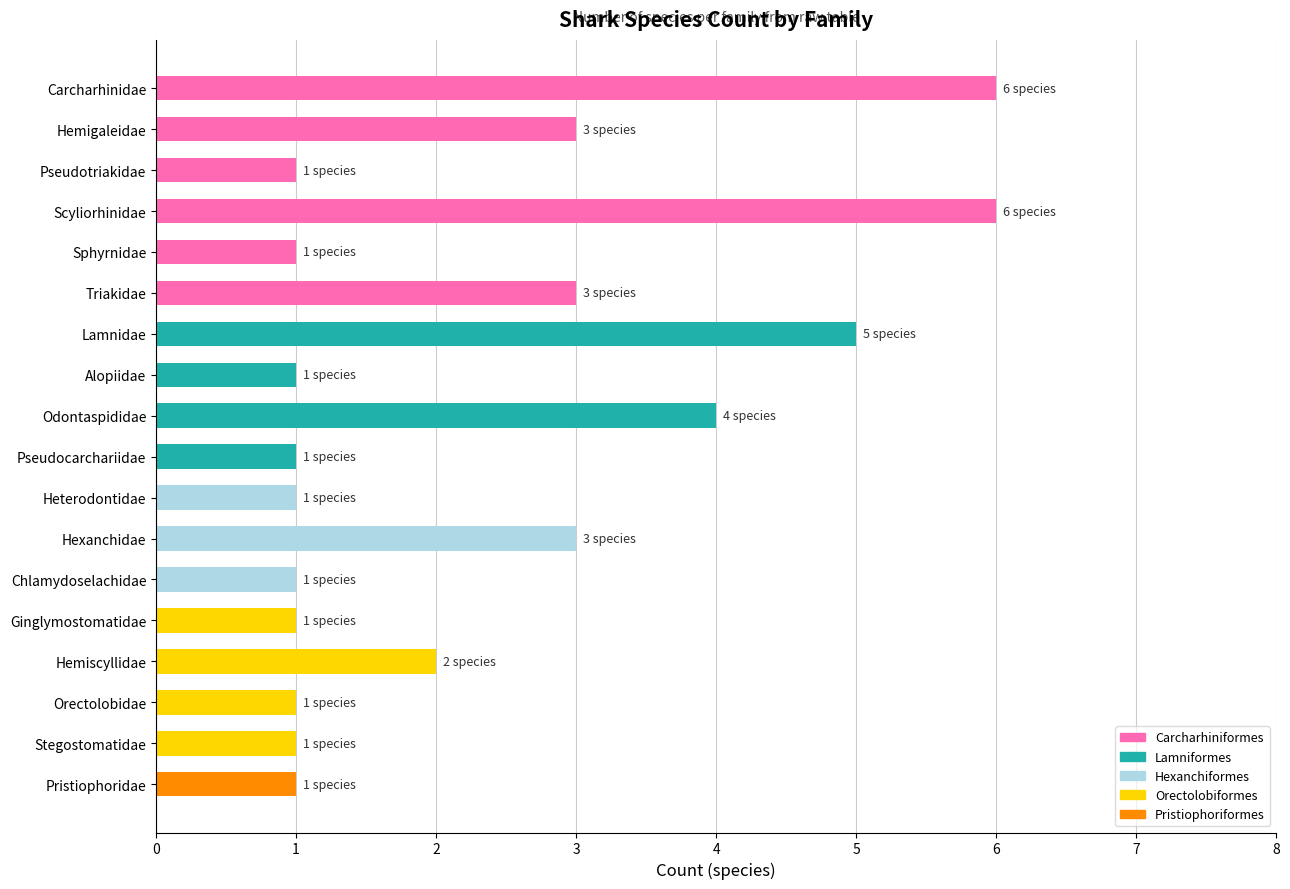

What is the value of the 17th bar from the top?

1